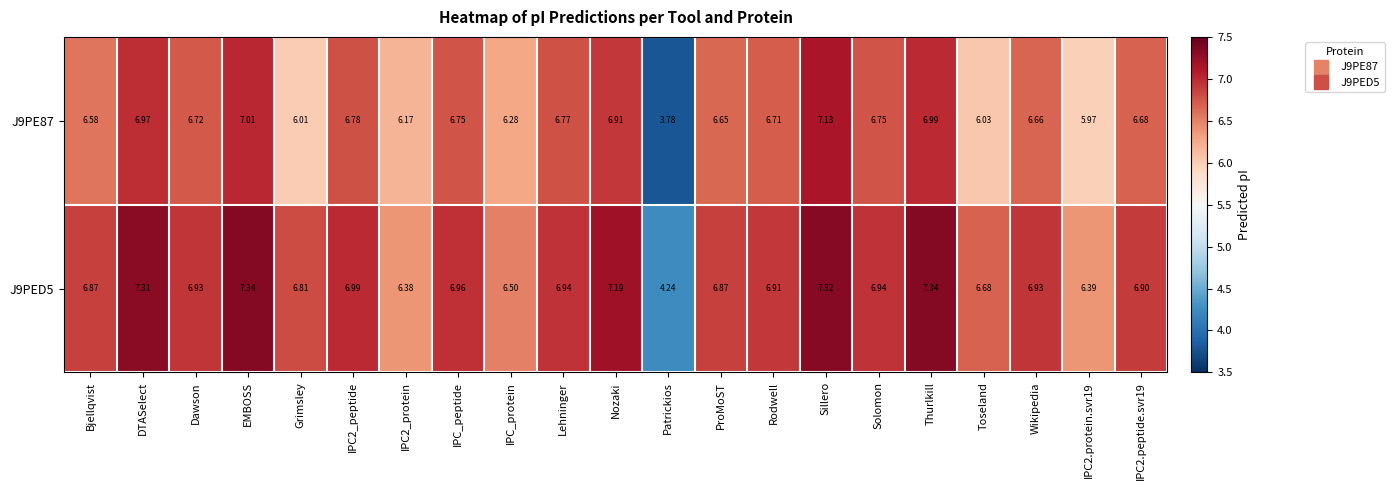

At which category is the sum across all series the highest?

Sillero